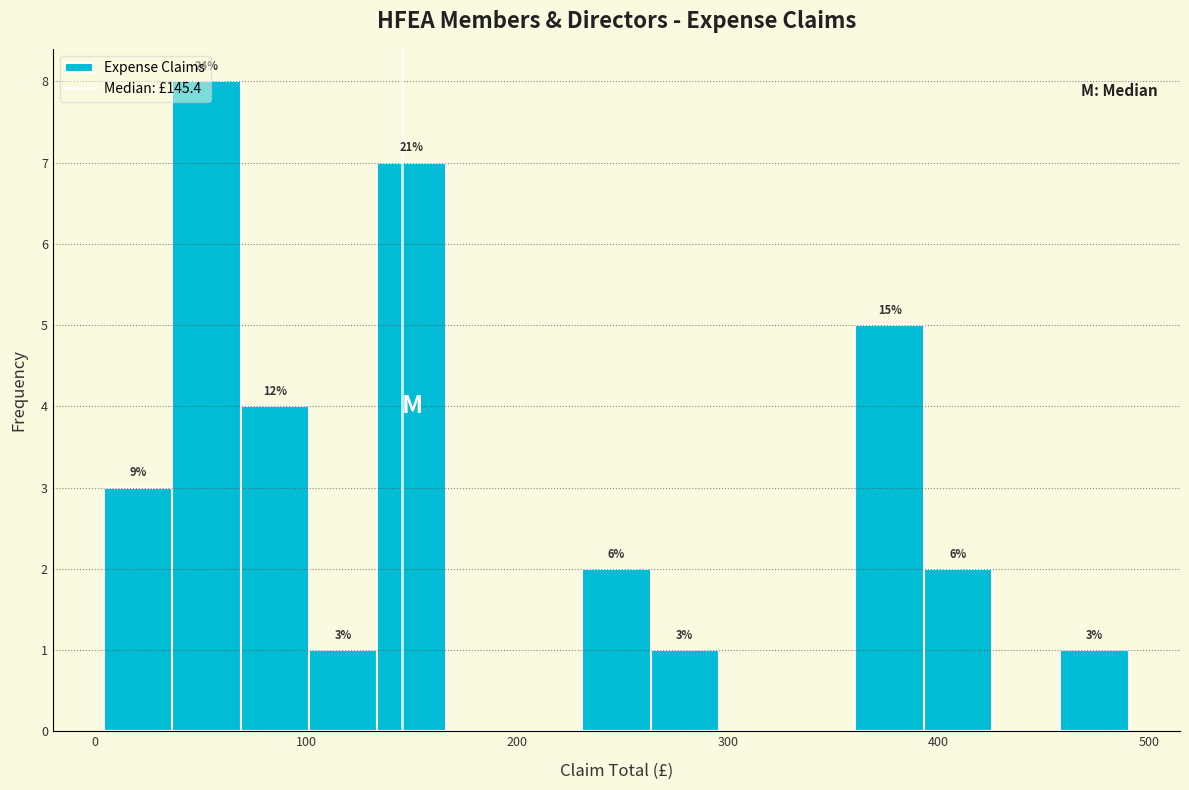

Read against the x-axis, roughly where is the centre of the tallest bar?

50